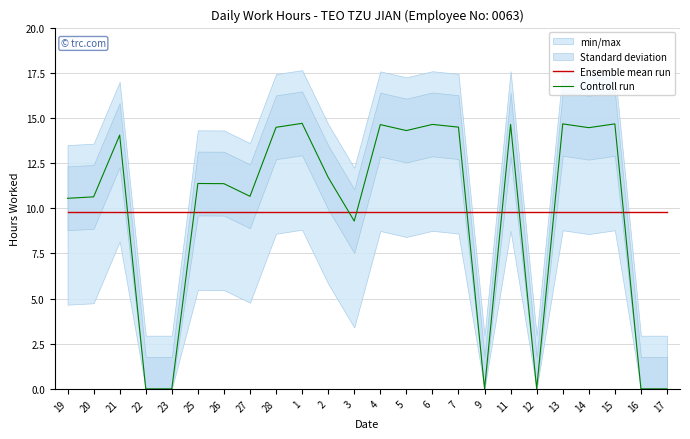

Which series has the largest total across all categories?

Ensemble mean run